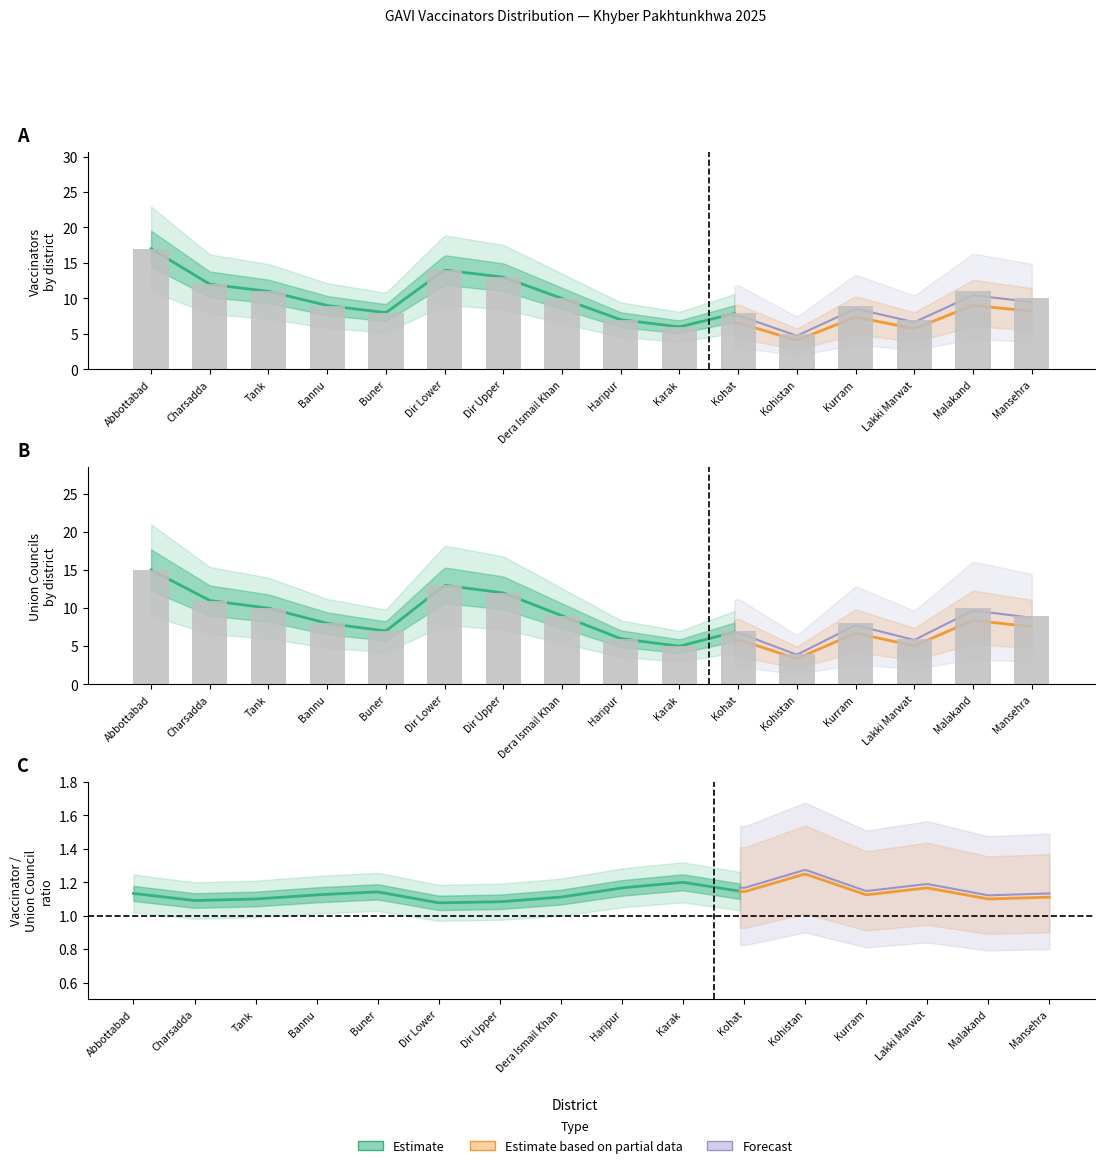

Which series has the largest total across all categories?

vaccinator_counts